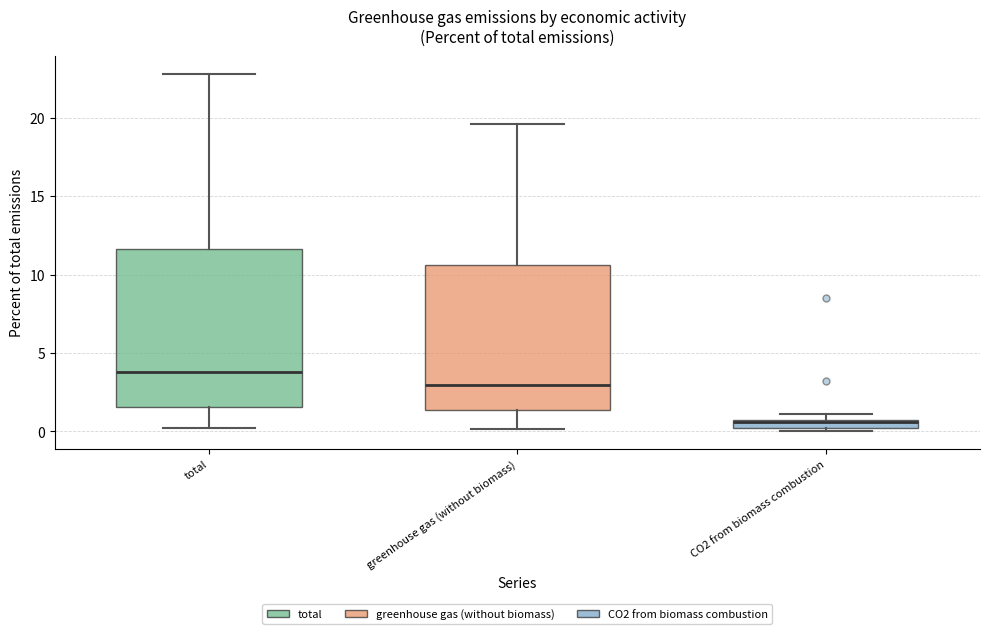

Where does the lower whisker of the box for total end on the y-axis? The values are not printed on the chart, so give them approximately, as read against the axis.

0.0